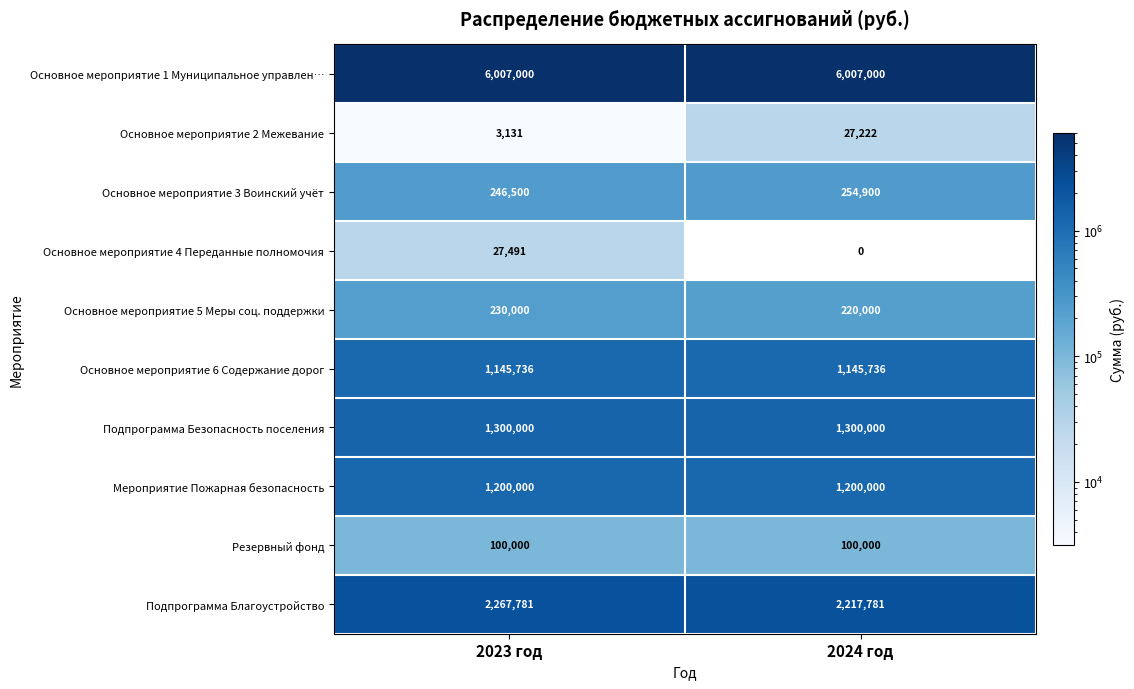

The Резервный фонд series shows 100000 at 2023 год. True or false?

True